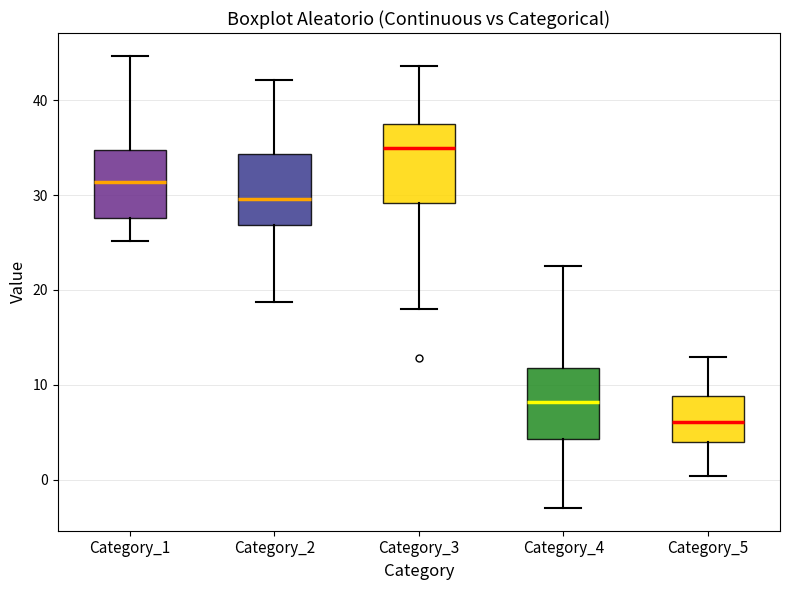

Reading left to right, read every box against the y-axis: the position of its median line, the range the box covers, and the ends of its whiskers. The values are not printed on the chart, so give them approximately, as read against the axis.

Category_1: median 31, box 28 to 35, whiskers 25 to 45
Category_2: median 30, box 27 to 34, whiskers 19 to 42
Category_3: median 35, box 29 to 38, whiskers 18 to 44
Category_4: median 8, box 4 to 12, whiskers -3 to 23
Category_5: median 6, box 4 to 9, whiskers 0 to 13